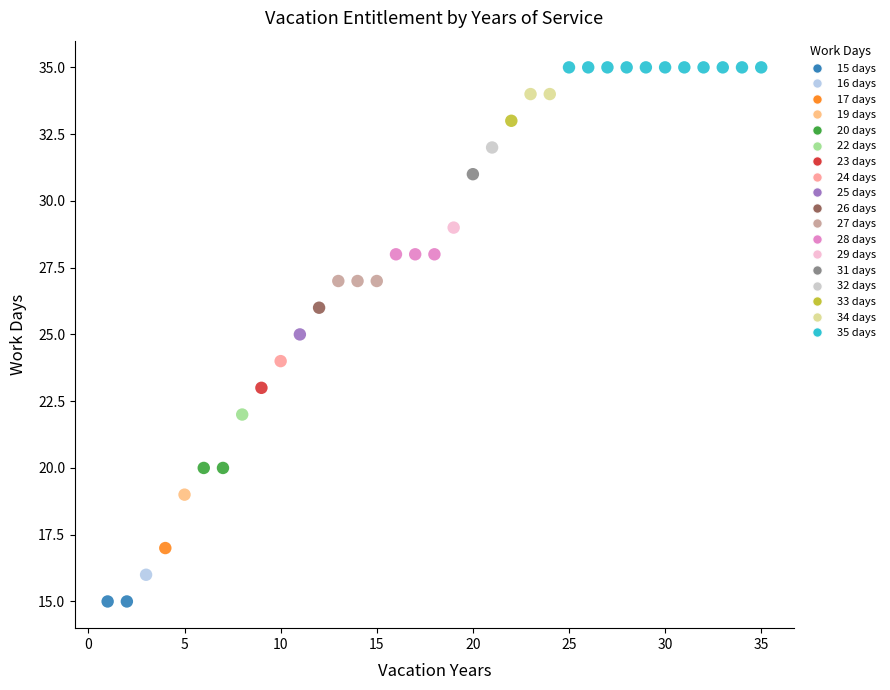

What is the range of X values (max minus min)?

34